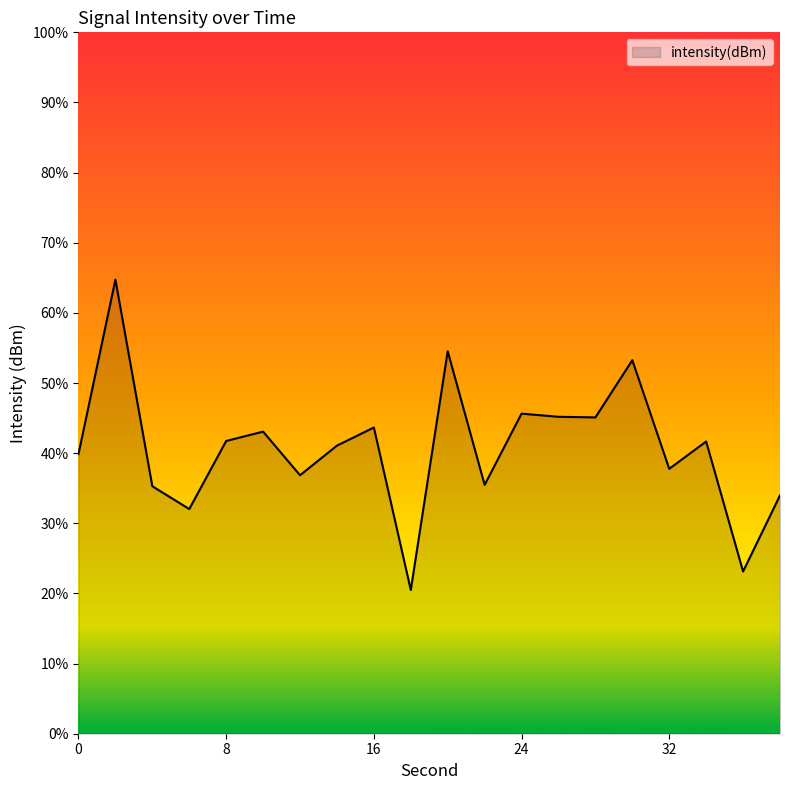

What is the difference between the maximum and minimum values?

44.2